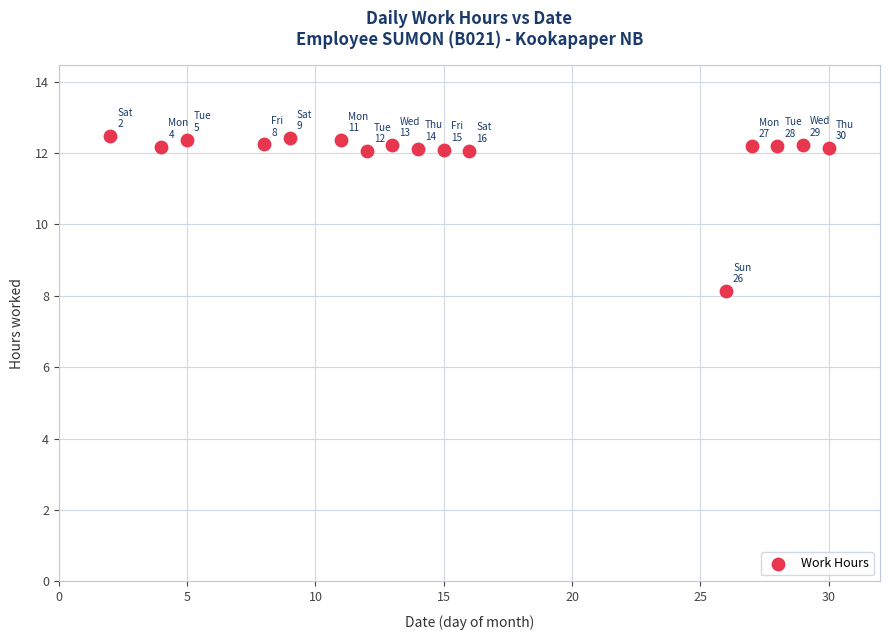

What Y value in the scatter plot is closest to 10?

8.1